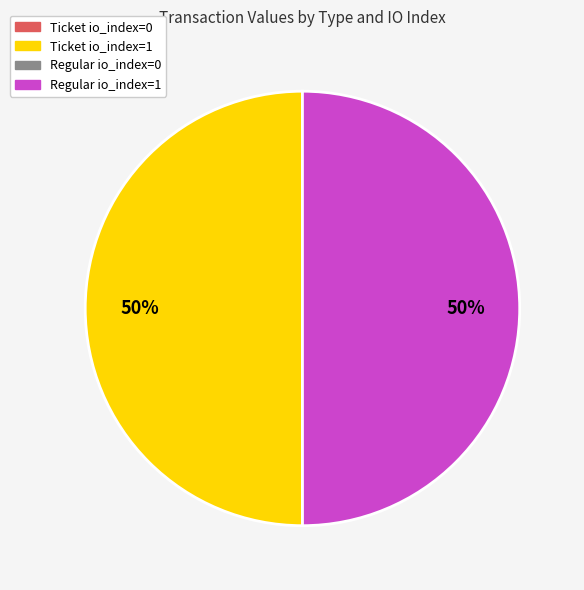

To the nearest percent, what portion does Regular io_index=1 represent?

50%